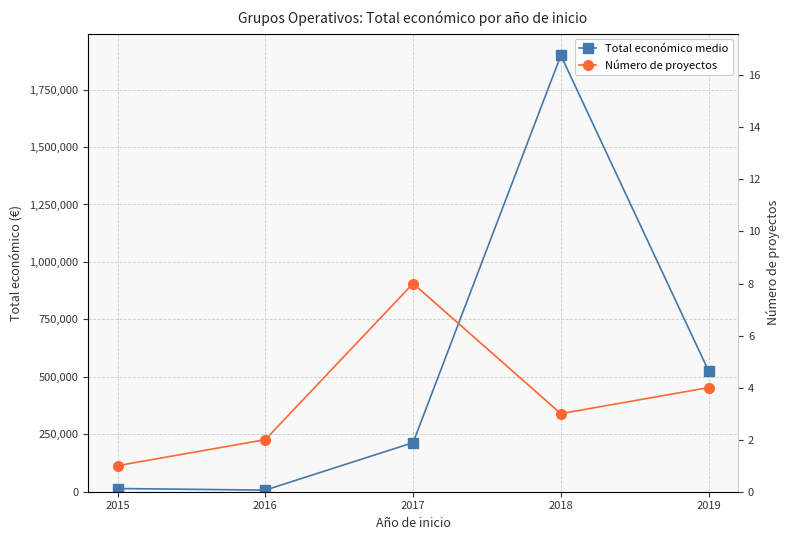

Rank the series by their maximum value, from highest to lowest.

Total económico medio, Número de proyectos